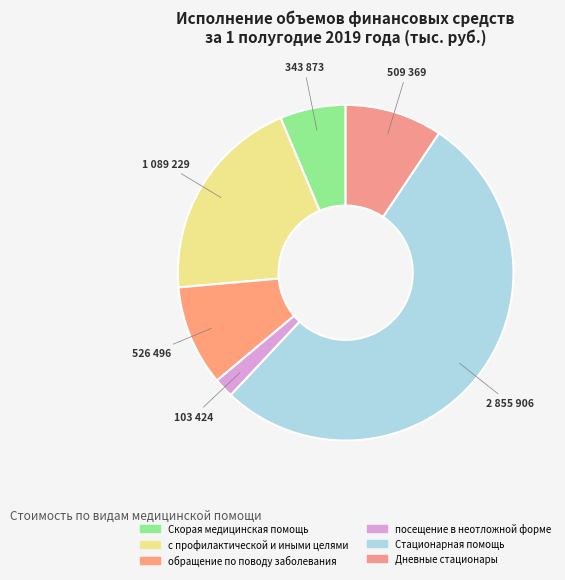

What percentage is NOT represented by Скорая медицинская помощь?

93.7%